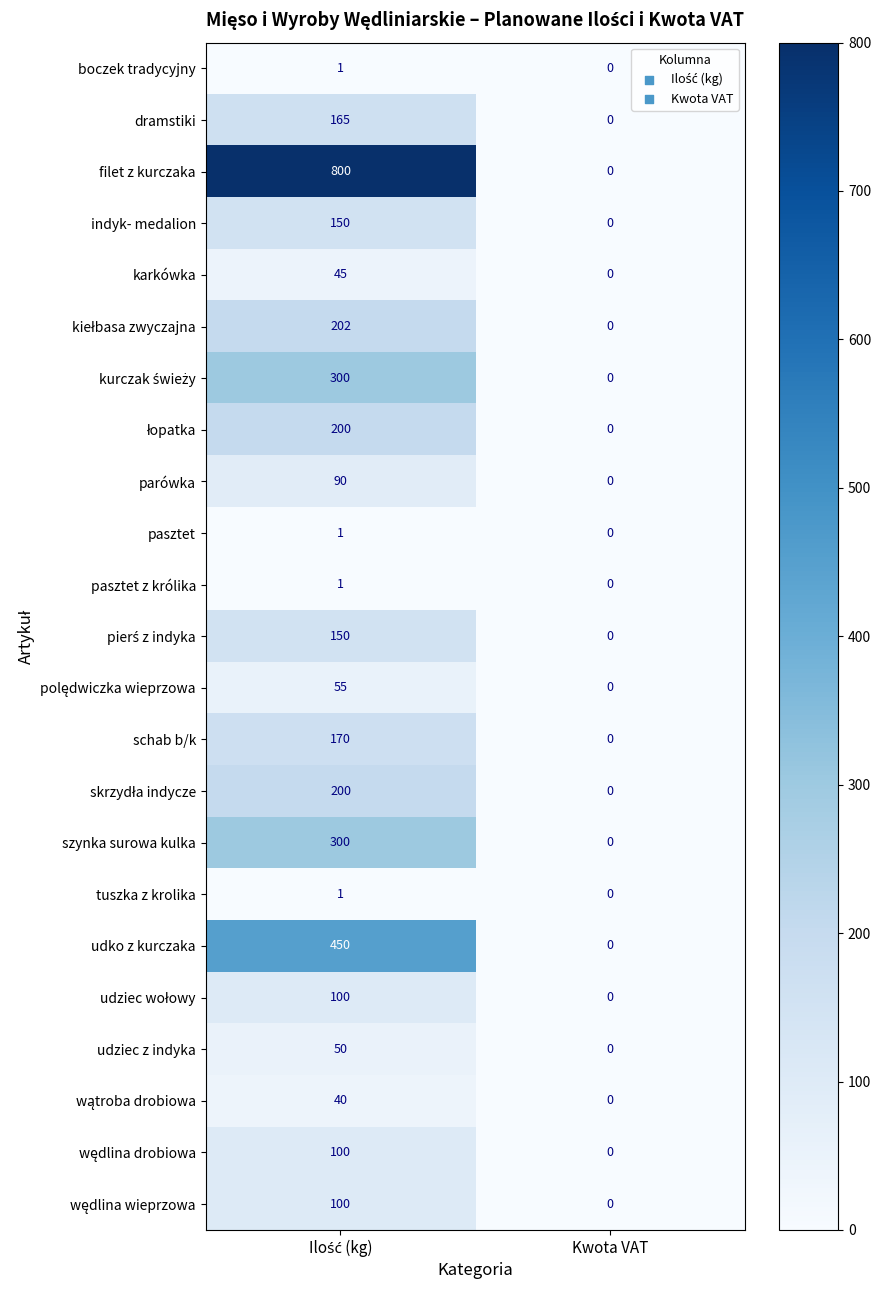

What is the difference between the maximum and minimum values in the indyk- medalion series?

150